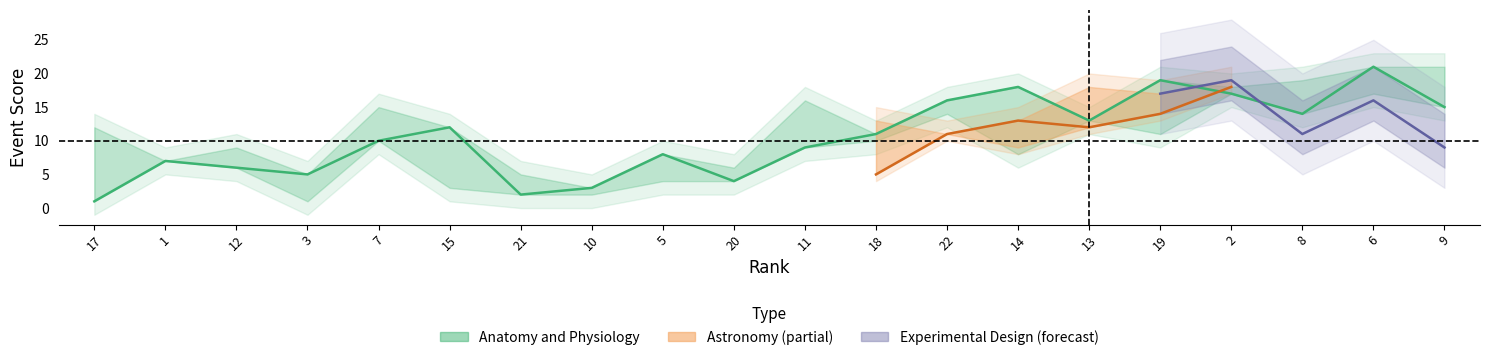

The Experimental Design series shows 7 at 12. True or false?

False